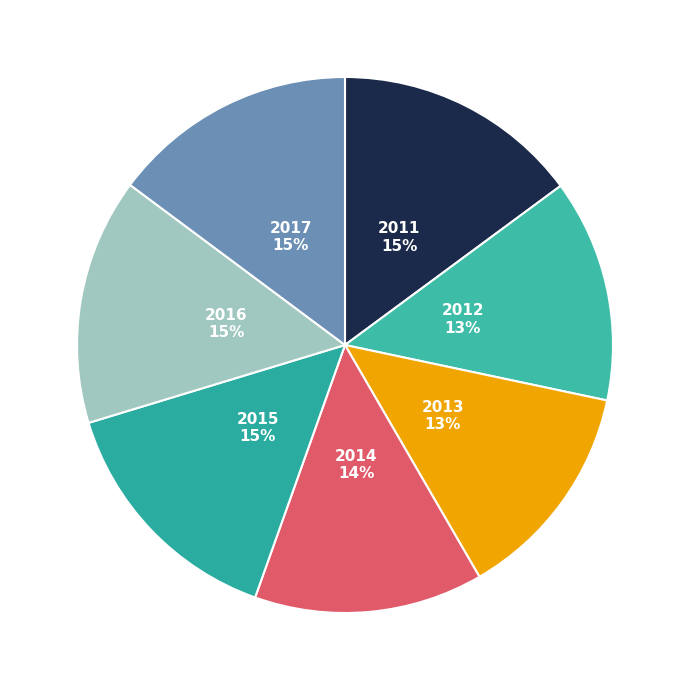

Count the number of slices in the pie.

7